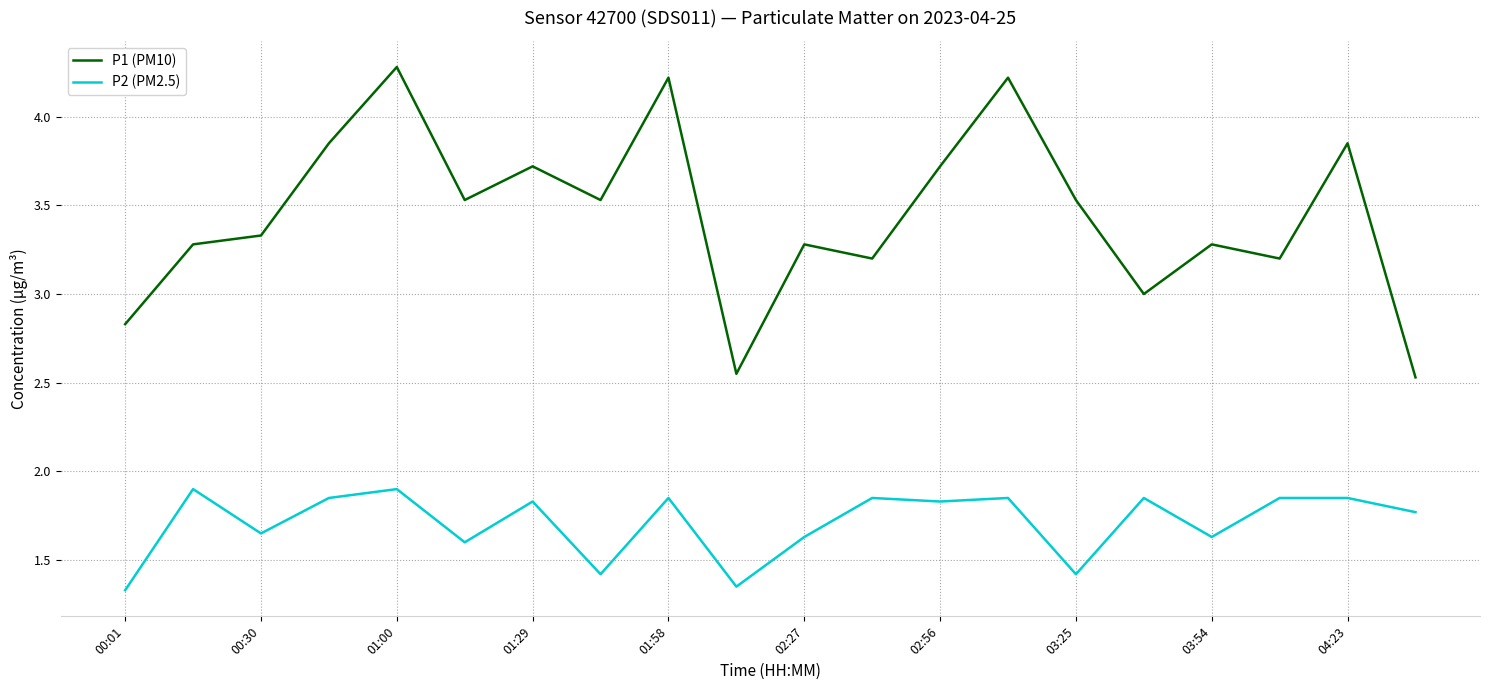

True or false: P2 (PM2.5) and P1 (PM10) cross at least once.

False